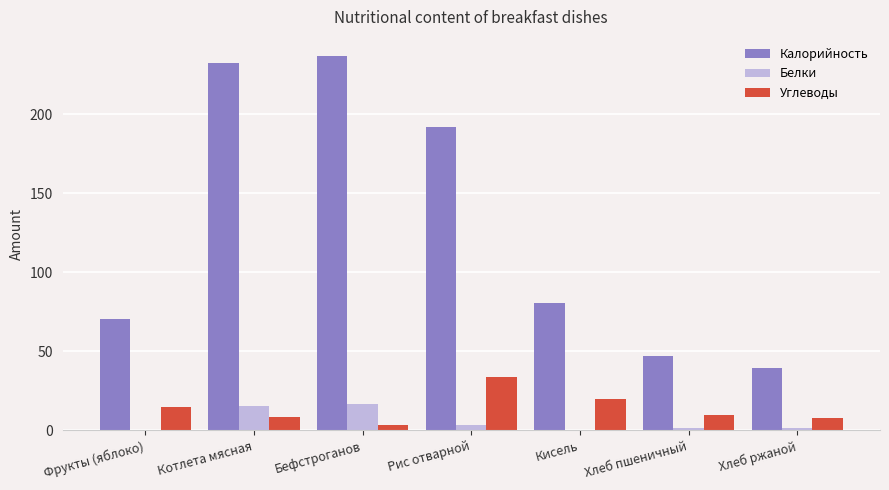

What is the greatest value displayed?

236.9